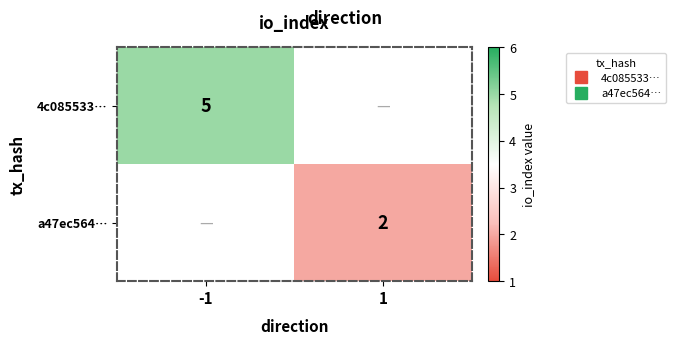

What is the sum of the 4c085533… values at 1 and -1?

5